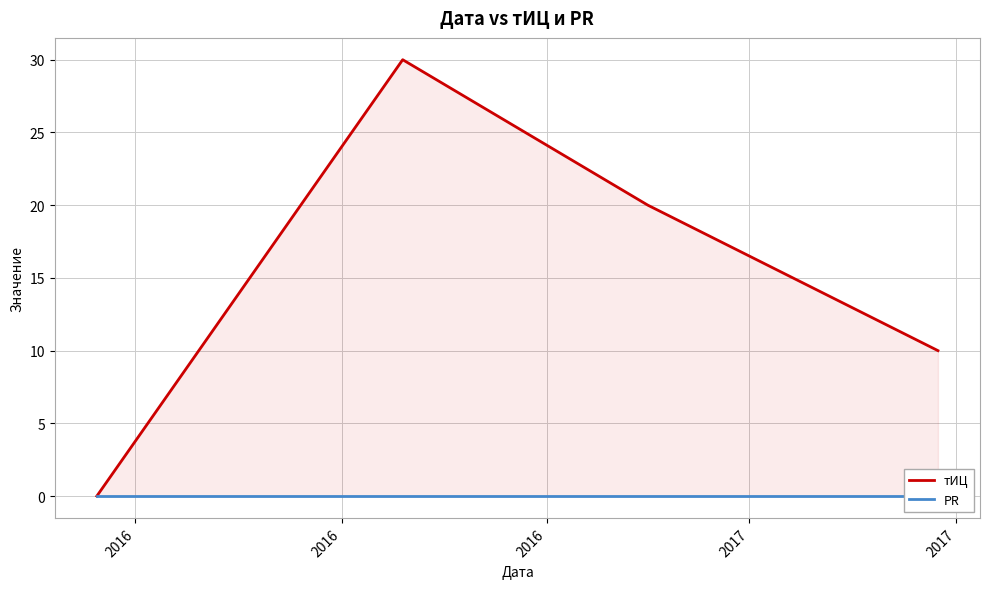

How many values in the тИЦ series are below 20?

2